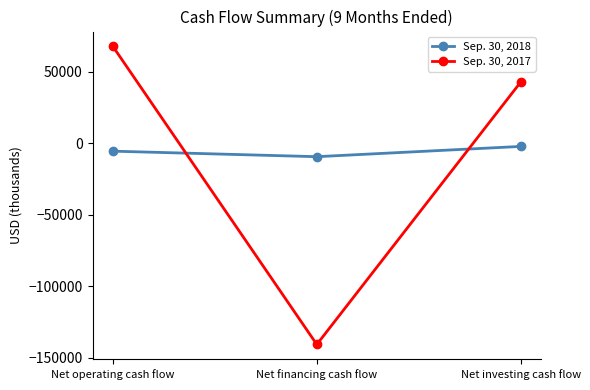

Reading left to right, list all the values displayed in this chart.

Sep. 30, 2018: -5445	-9310	-2128
Sep. 30, 2017: 67837	-140727	42906